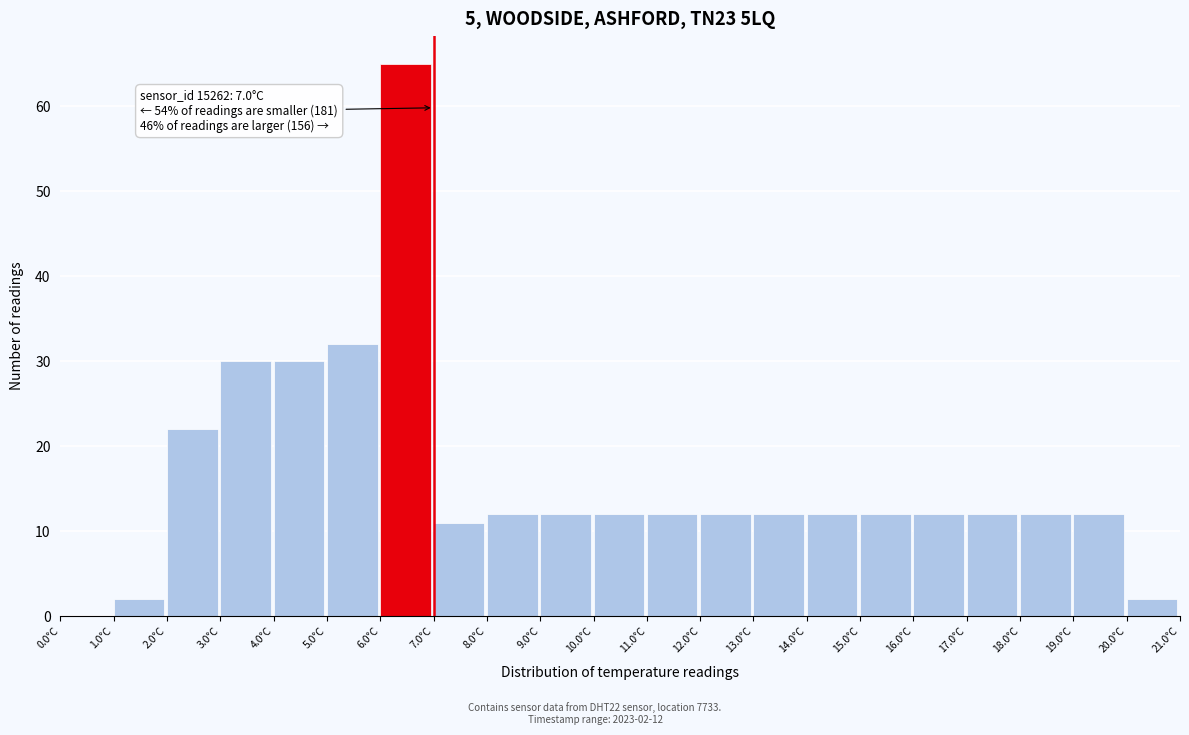

Which range on the x-axis has the tallest bar?

6 to 7